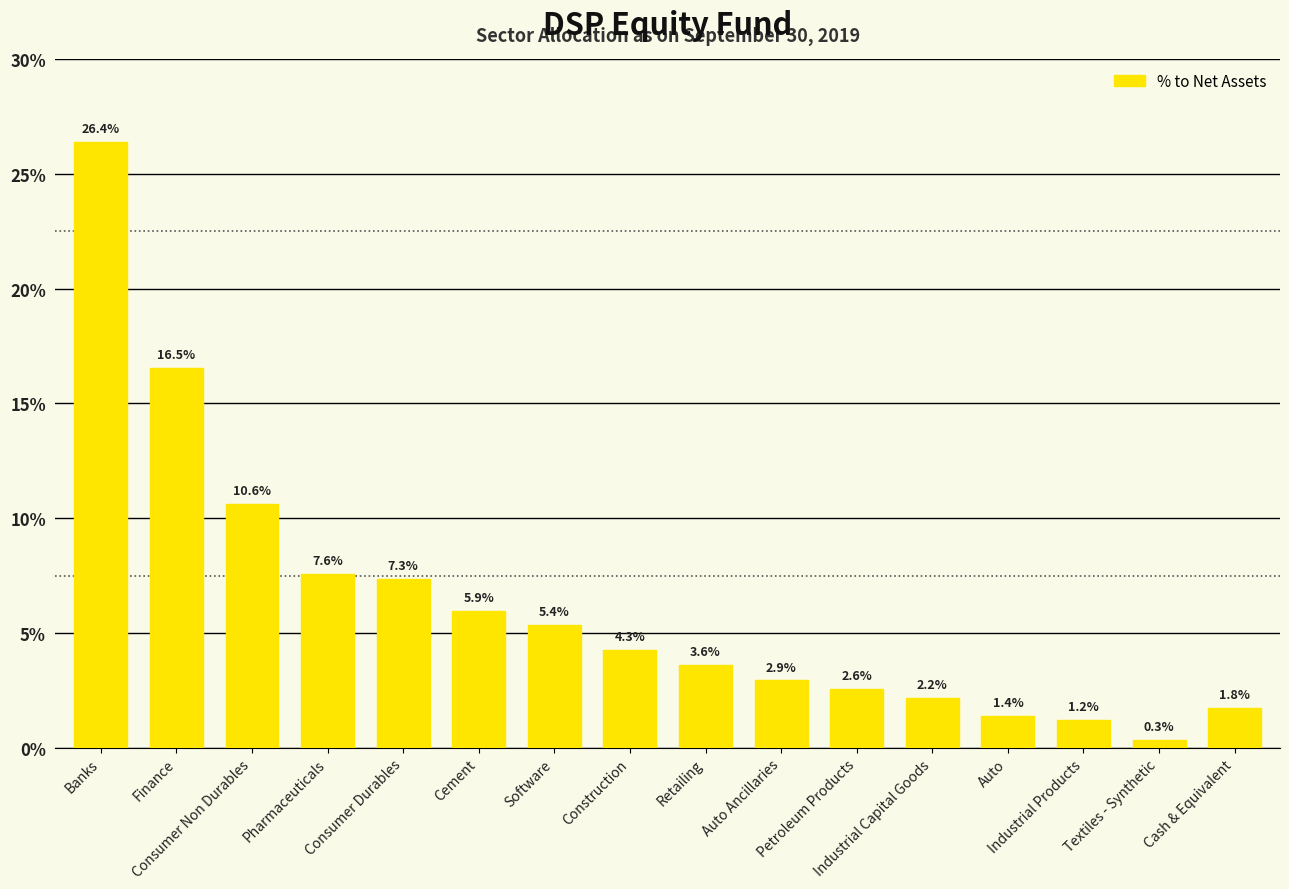

Does the chart contain any negative values?

No